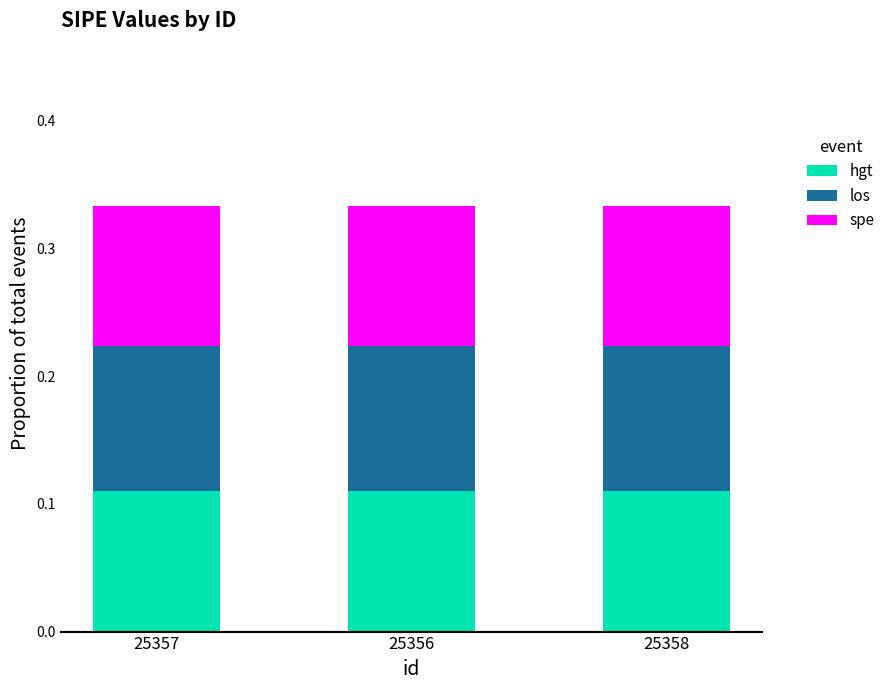

What is the total value across all series at 25357?

0.3